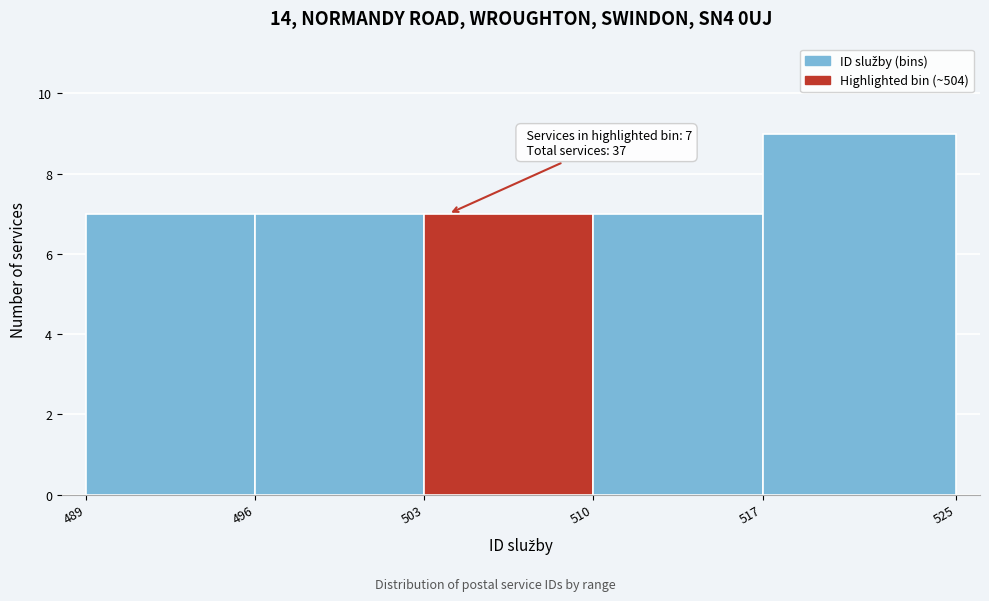

Which range on the x-axis has the tallest bar?

517 to 525